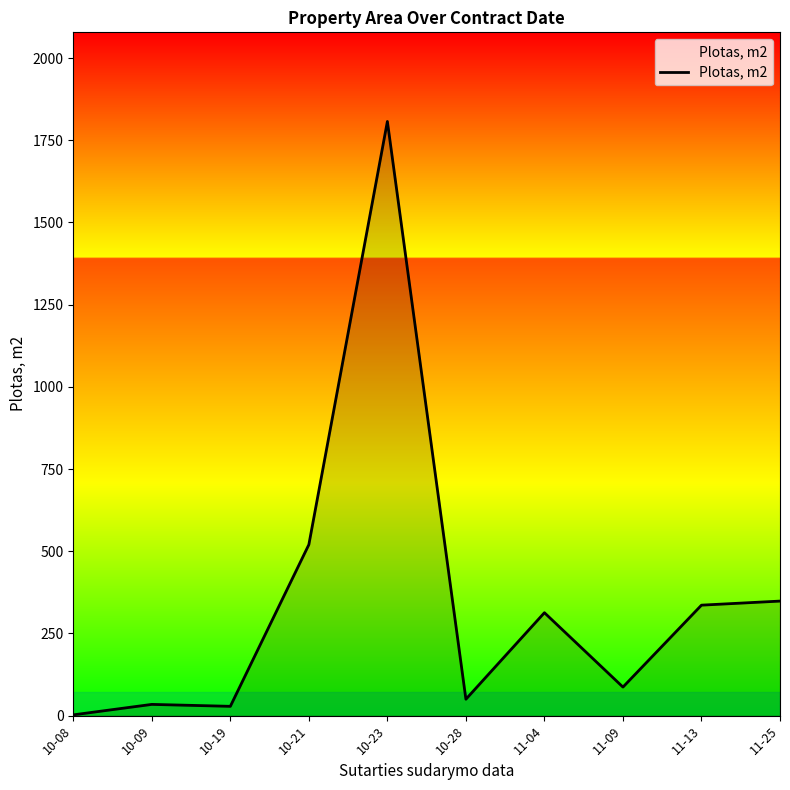

True or false: the data shows 2.4 at 10-08.

True